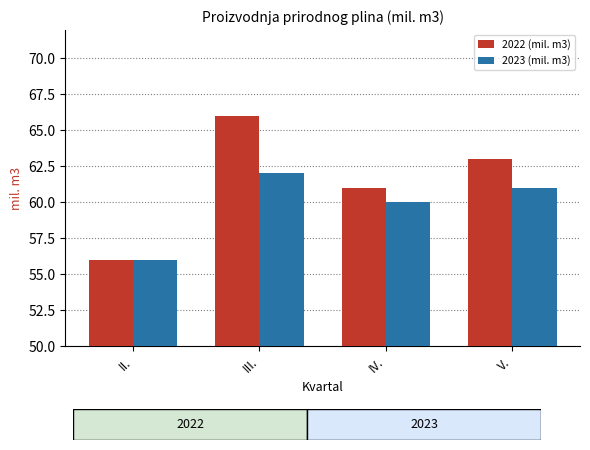

Which series has the largest total across all categories?

2022 (mil. m3)